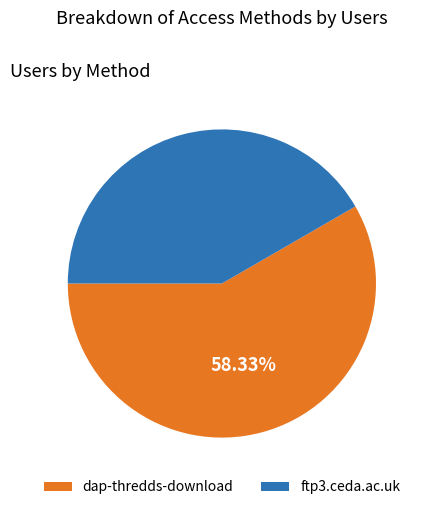

To the nearest percent, what is the difference between the dap-thredds-download and ftp3.ceda.ac.uk slice percentages?

17%